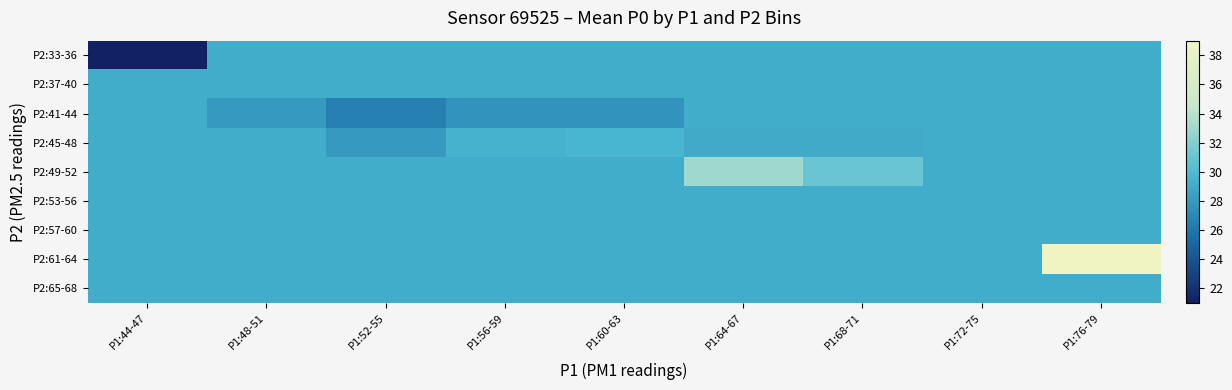

Which series has the widest spread of values?

P2:61-64